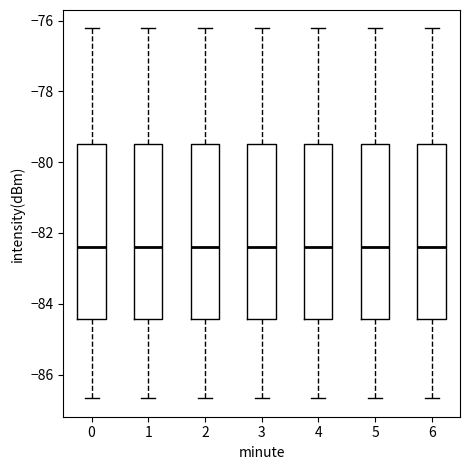

Where is the lower edge of the box at x = 1 on the y-axis? The values are not printed on the chart, so give them approximately, as read against the axis.

-84.4